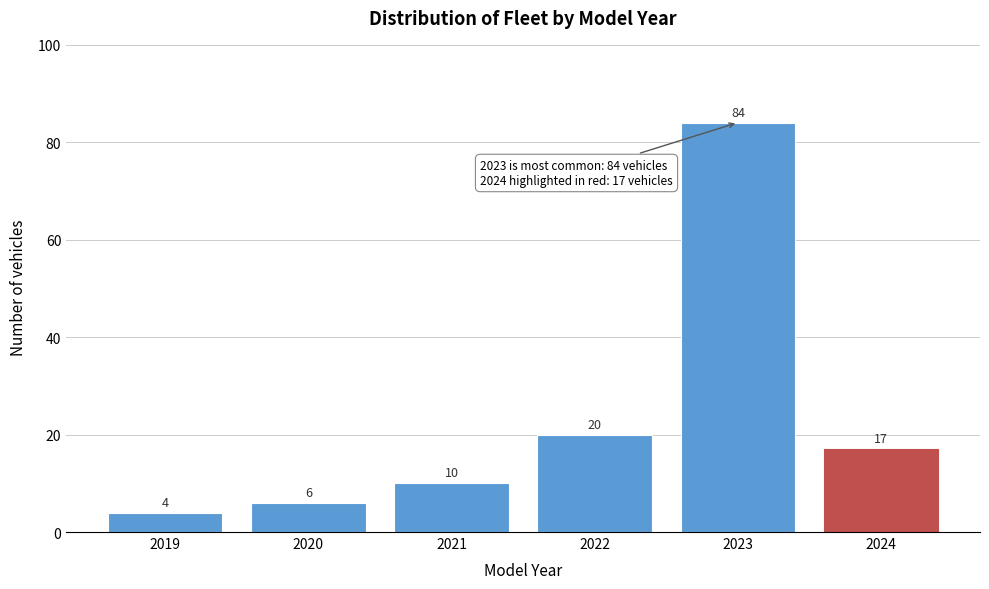

Reading left to right, transcribe all the data shown in this chart.

4	6	10	20	84	17